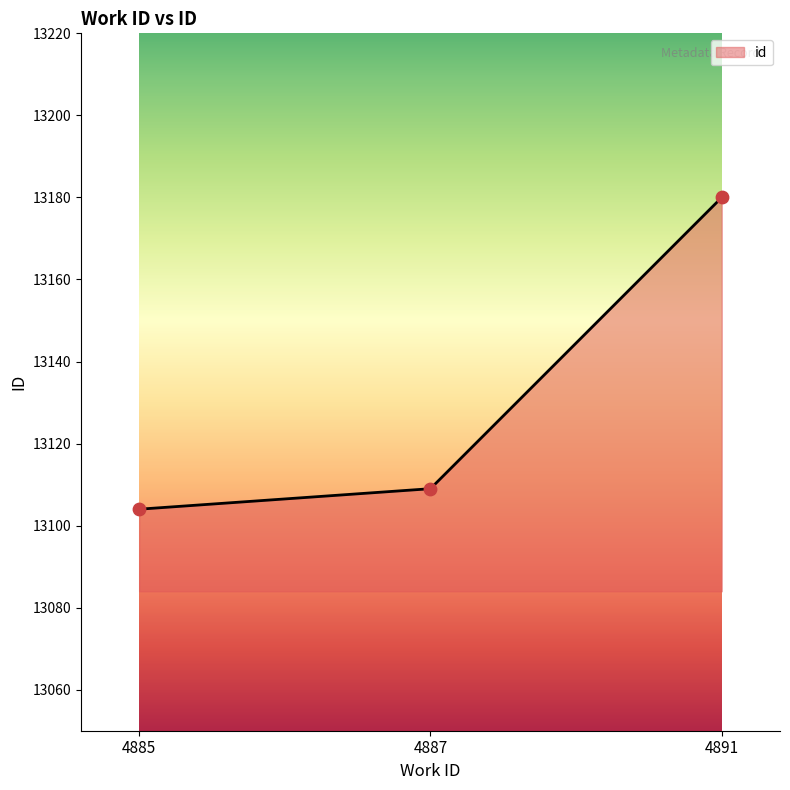

What is the ratio of the value at 4885 to the value at 4887?

1.0